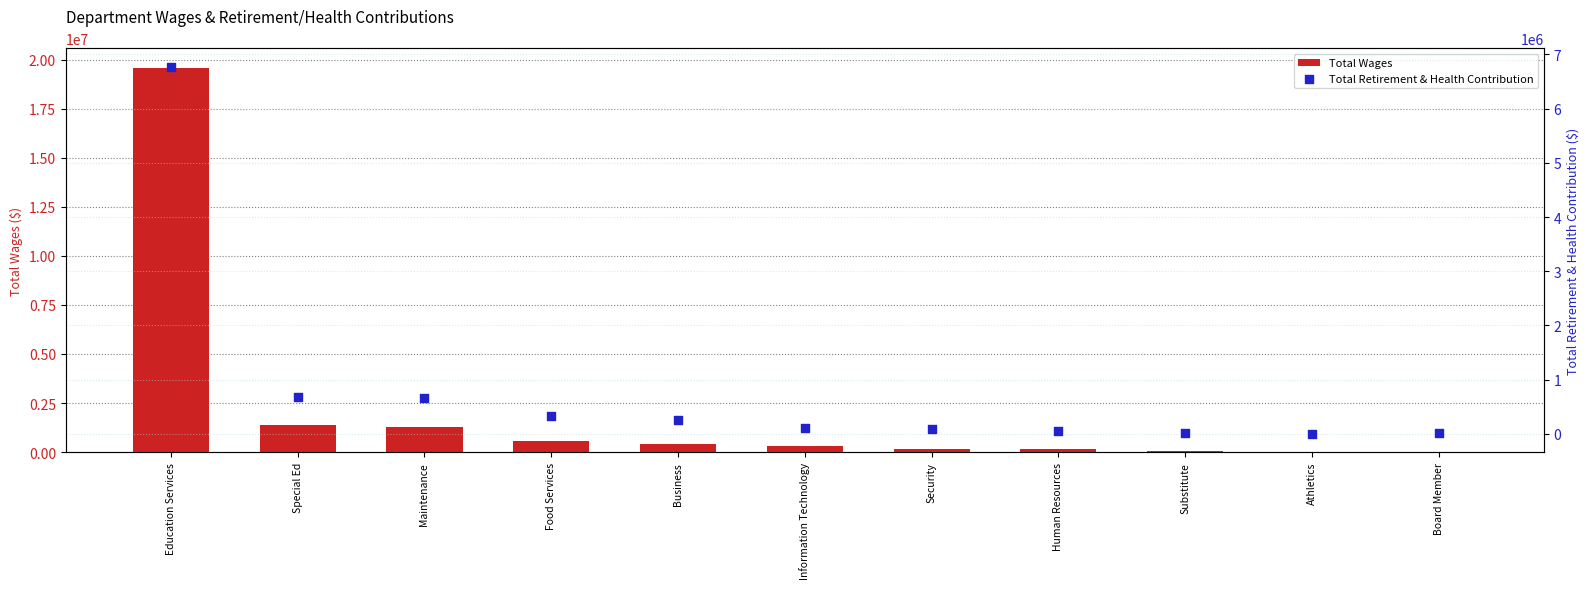

Is the value of Total Retirement & Health Contribution at Human Resources greater than the value of Total Wages at Substitute?

No